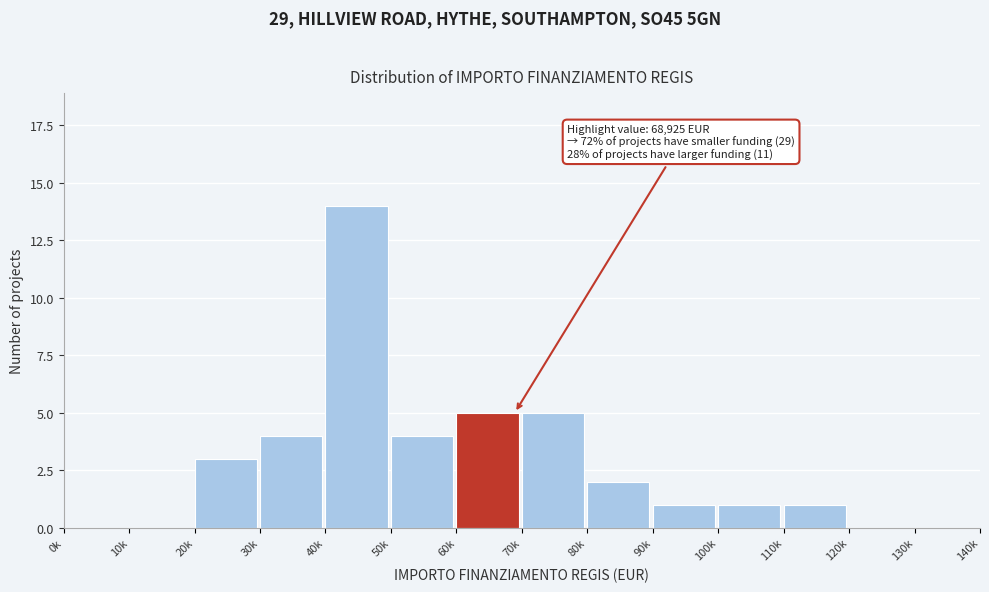

Reading left to right, list all the values displayed in this chart.

0k=0	10k=0	20k=3	30k=4	40k=14	50k=4	60k=5	70k=5	80k=2	90k=1	100k=1	110k=1	120k=0	130k=0